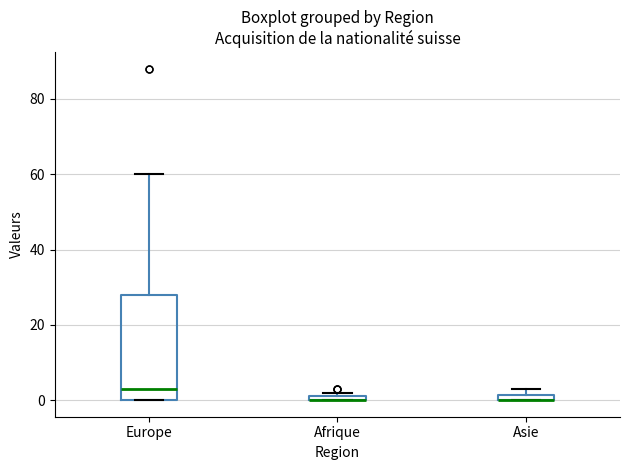

Which box is the tallest, from its lower edge to its upper edge?

Europe